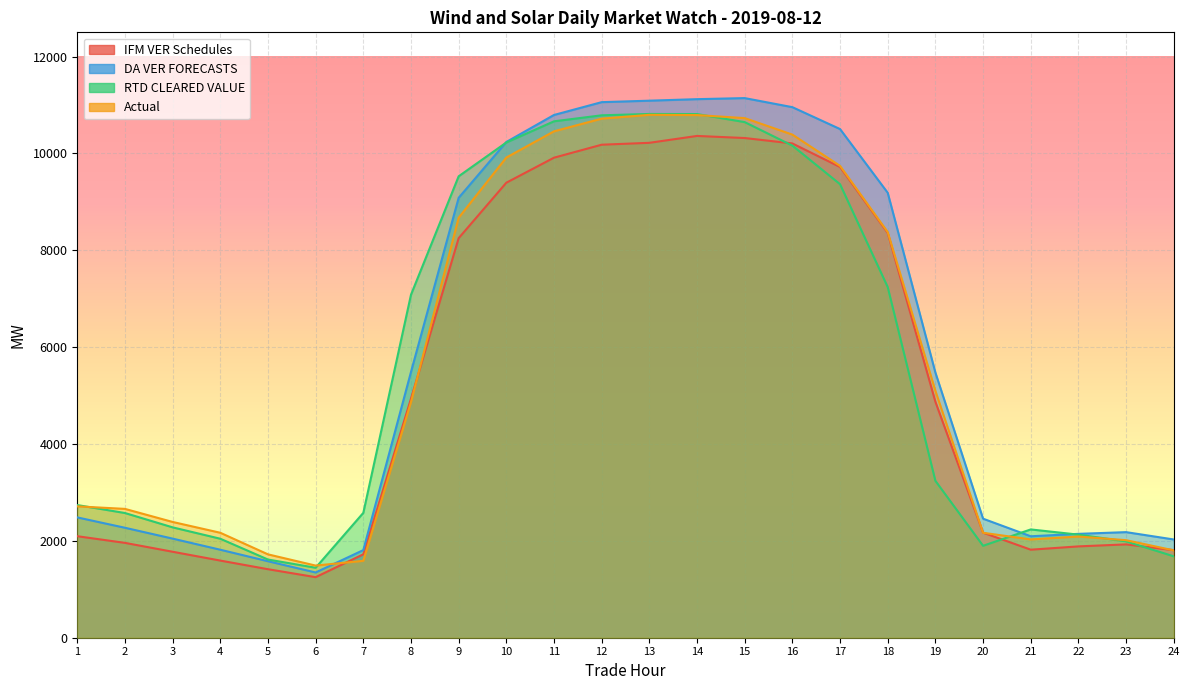

Reading left to right, what are all the values shown in this chart?

IFM VER Schedules: 2095.9	1958.5	1775.1	1592.8	1414.8	1250.4	1722.7	4936.4	8249.7	9395.0	9911.7	10179.6	10218.8	10360.7	10317.7	10205.7	9719.5	8357.4	4872.4	2169.7	1817.6	1885.8	1927.2	1808.3
DA VER FORECASTS: 2484.2	2270.3	2046.4	1816.9	1579.3	1347.0	1809.3	5487.6	9083.1	10235.9	10793.7	11058.4	11088.7	11120.1	11142.0	10954.9	10502.9	9187.3	5475.3	2457.8	2094.7	2144.5	2180.2	2028.6
RTD CLEARED VALUE: 2739.3	2574.8	2278.9	2043.8	1614.5	1444.8	2578.3	7082.2	9527.5	10225.7	10662.9	10787.0	10814.7	10812.9	10646.2	10161.0	9364.1	7240.1	3240.3	1898.2	2236.0	2128.5	1989.7	1680.5
Actual: 2712.4	2660.1	2390.4	2167.1	1721.3	1489.4	1588.1	4865.9	8672.0	9914.6	10456.3	10717.9	10796.6	10791.5	10728.8	10388.3	9742.3	8374.8	5097.9	2166.9	2029.6	2089.9	2014.0	1803.7